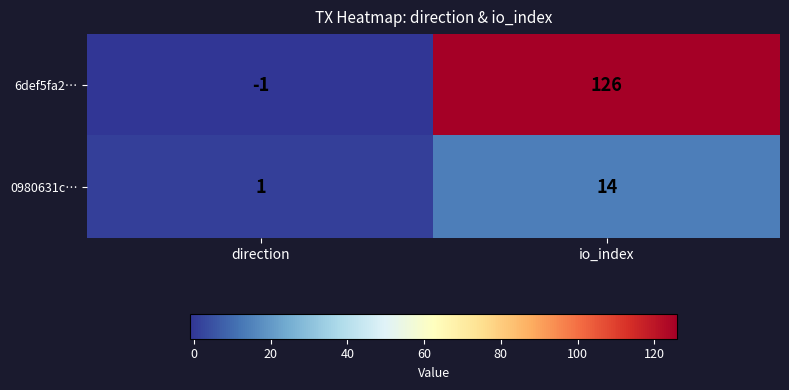

Which category has the lowest value across all series?

direction